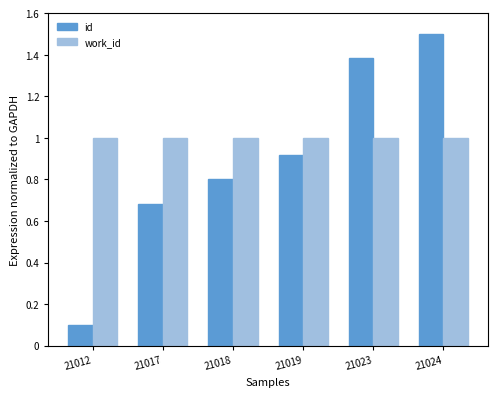

What are all the series names shown in the legend?

id, work_id